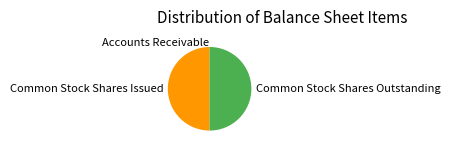

Is the sum of Common Stock Shares Outstanding and Common Stock Shares Issued greater than half?

Yes